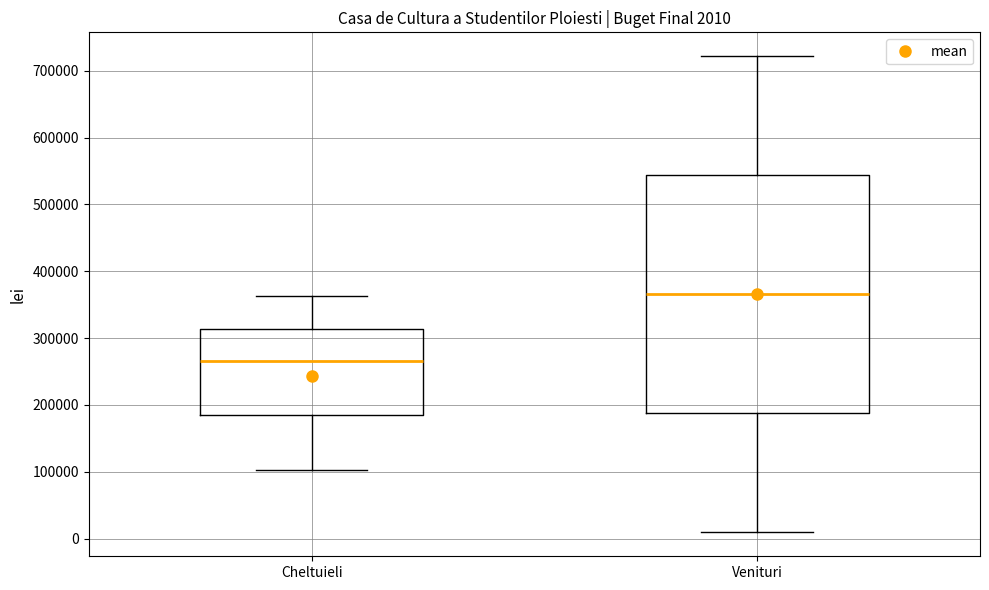

Which box's median line is the highest?

Venituri